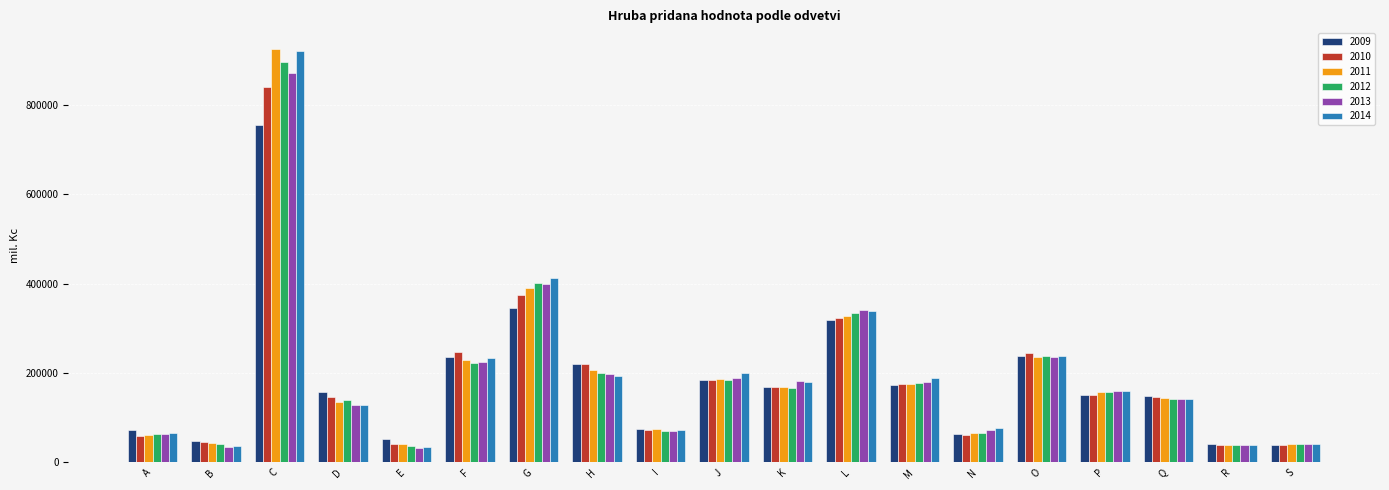

What is the difference between the 2014 values at D and Q?

14395